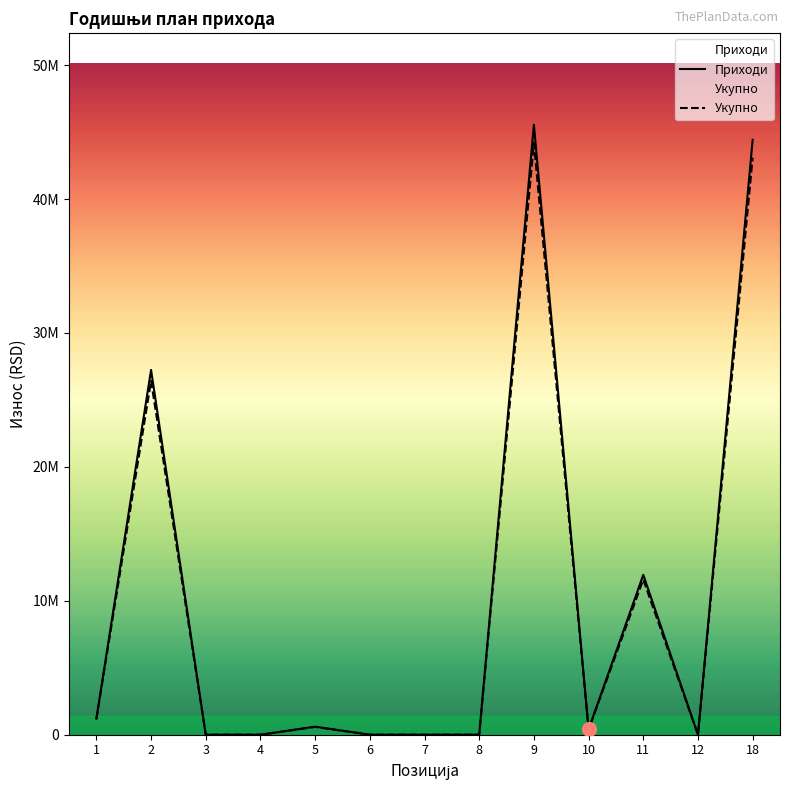

Which series has the largest range (max minus min)?

Приходи